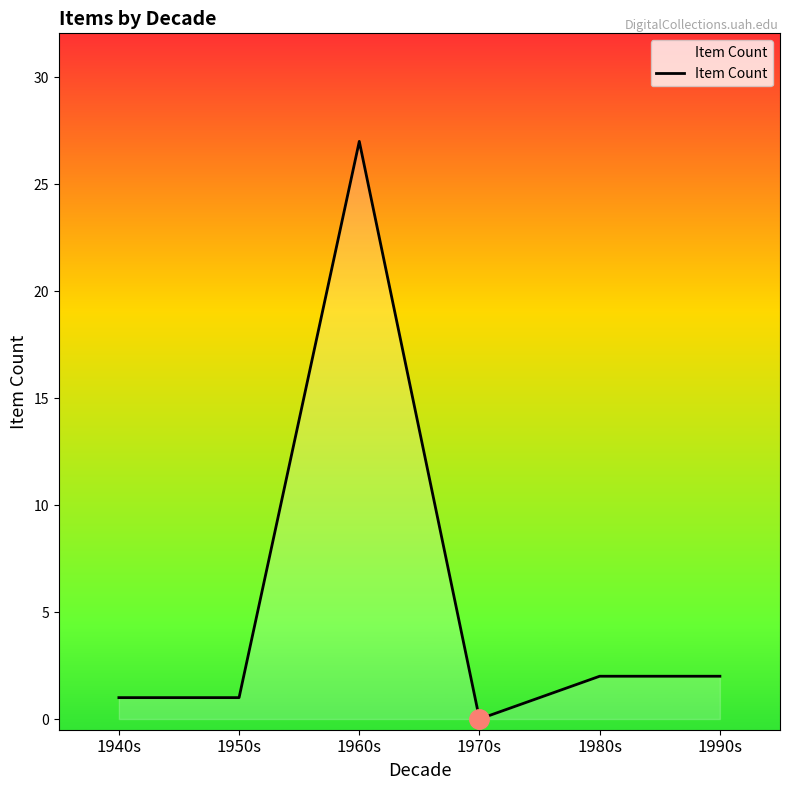

Reading left to right, transcribe all the data shown in this chart.

1	1	27	0	2	2